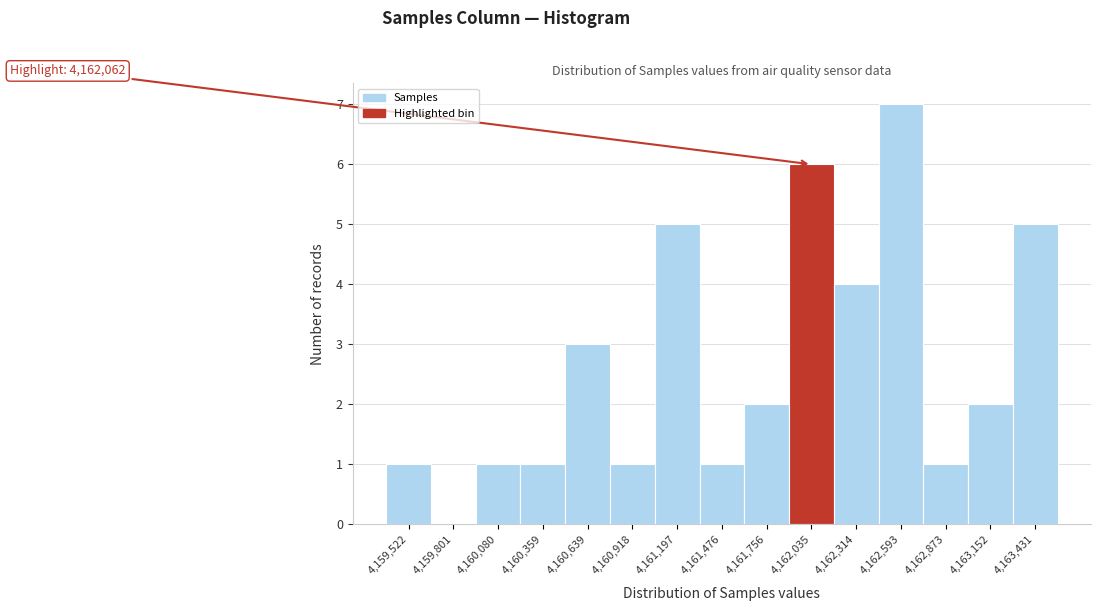

Reading left to right, extract all data points from this chart.

4,159,522=1	4,159,801=0	4,160,080=1	4,160,359=1	4,160,639=3	4,160,918=1	4,161,197=5	4,161,476=1	4,161,756=2	4,162,035=6	4,162,314=4	4,162,593=7	4,162,873=1	4,163,152=2	4,163,431=5